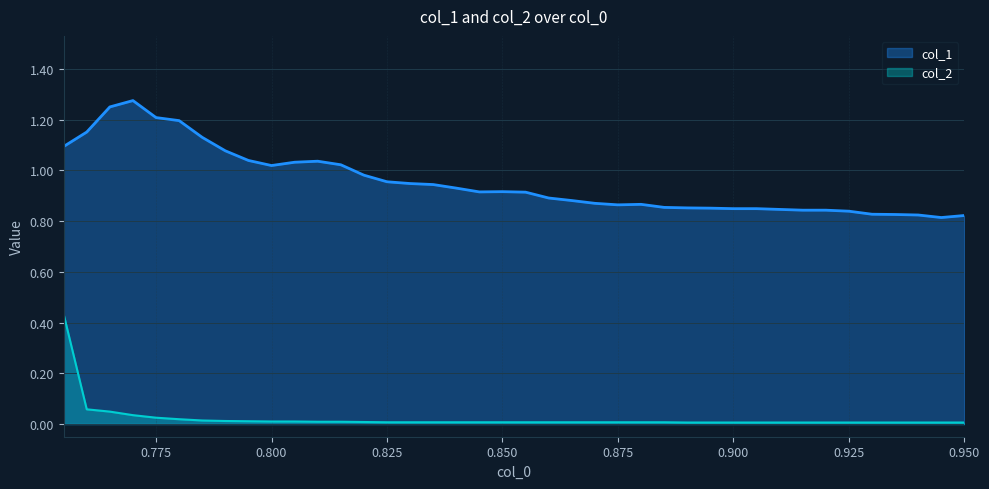

True or false: col_2 has more than 0 points higher than both neighbors.

False